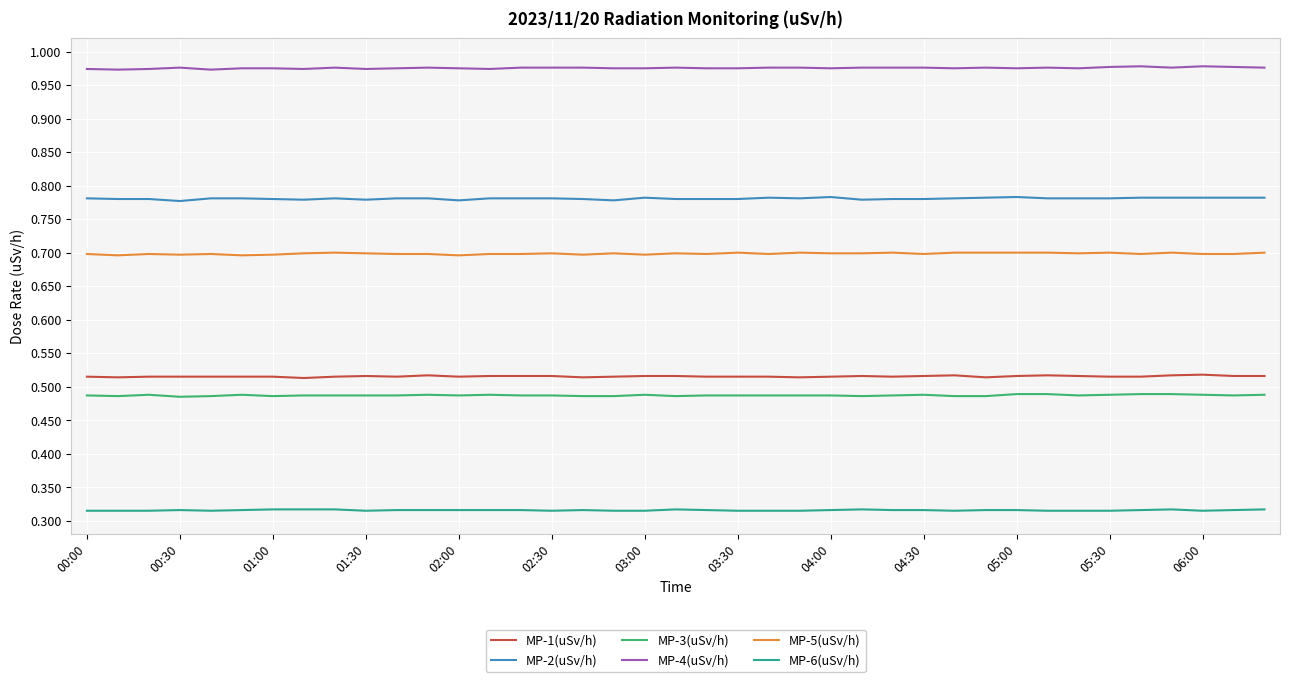

True or false: MP-3(uSv/h) and MP-4(uSv/h) intersect in this chart.

False